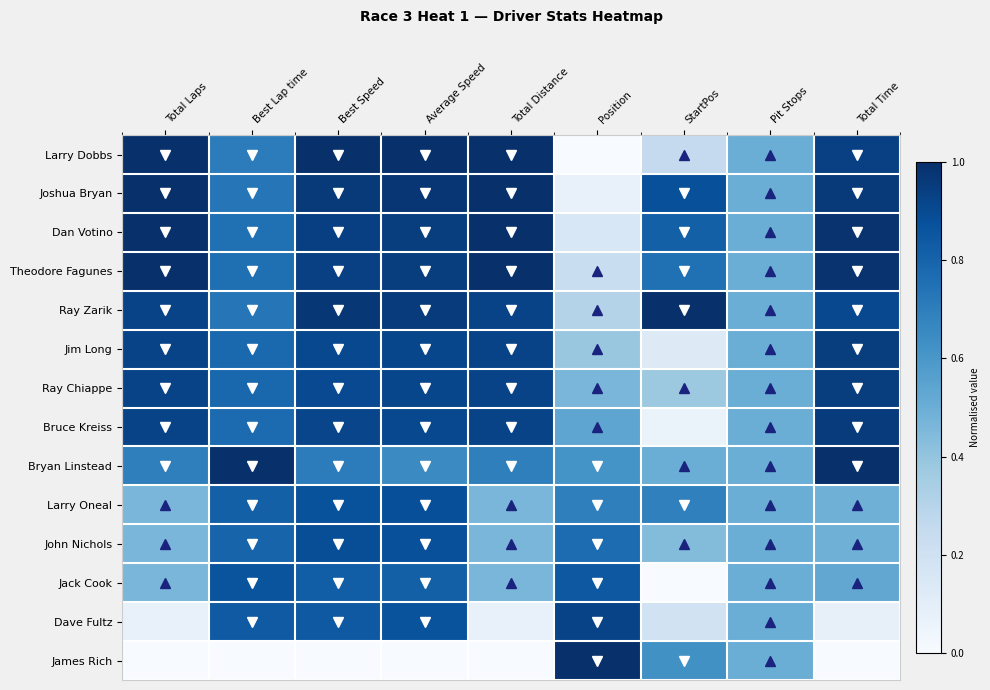

Between Pit Stops and Best Speed, which is larger?

Best Speed